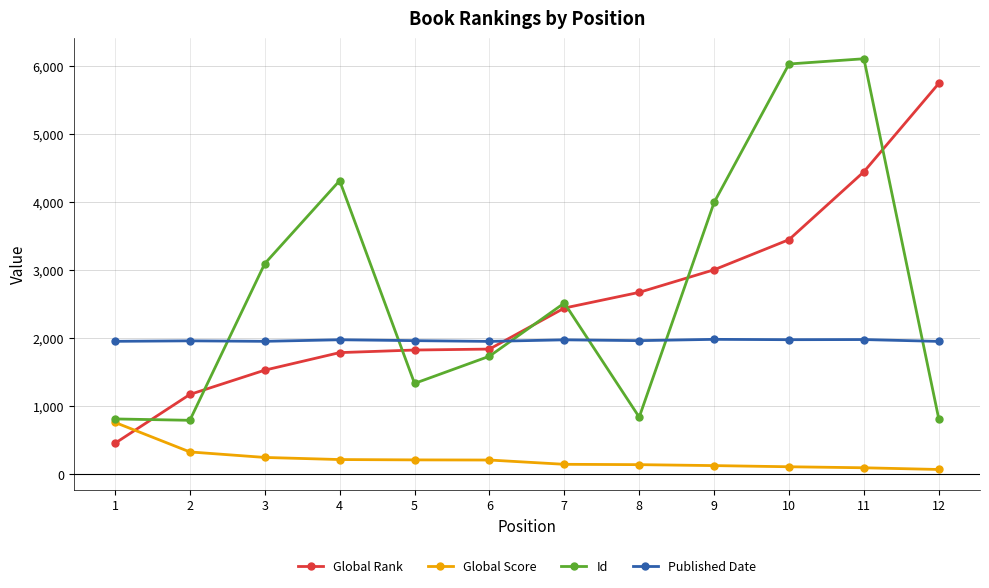

What is the difference between the Global Score values at 1 and 10?

652